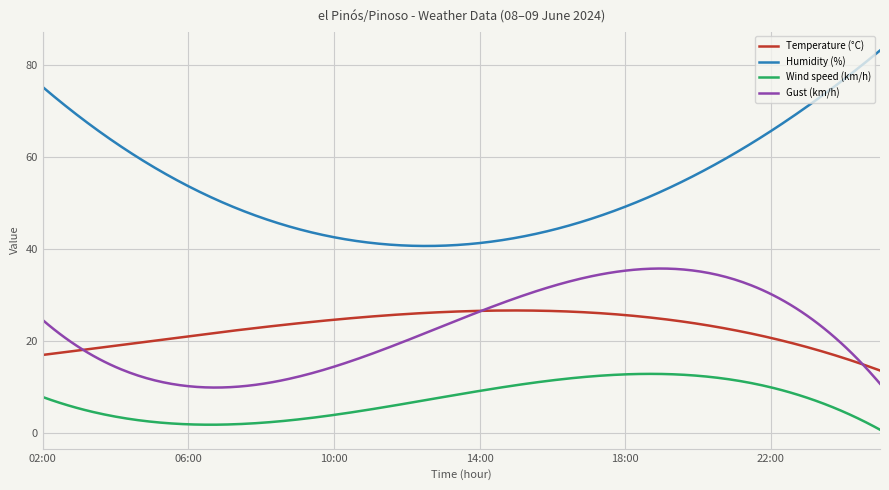

Which series has the widest spread of values?

Humidity (%)